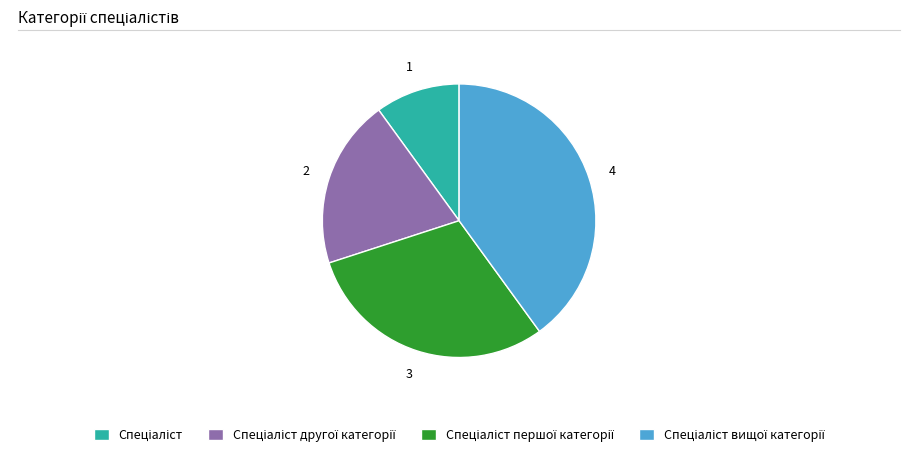

Is there any slice that represents more than half of the pie?

No